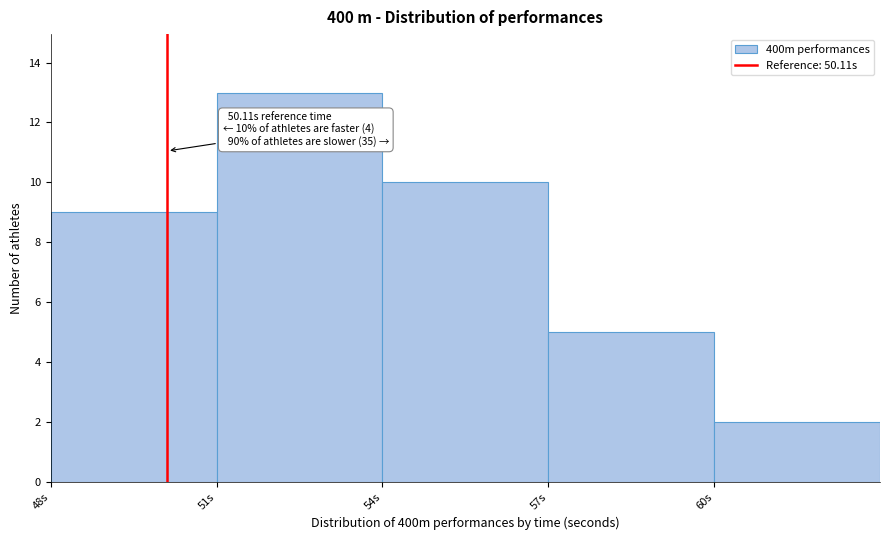

Over which range of the x-axis is the bar tallest?

51 to 54